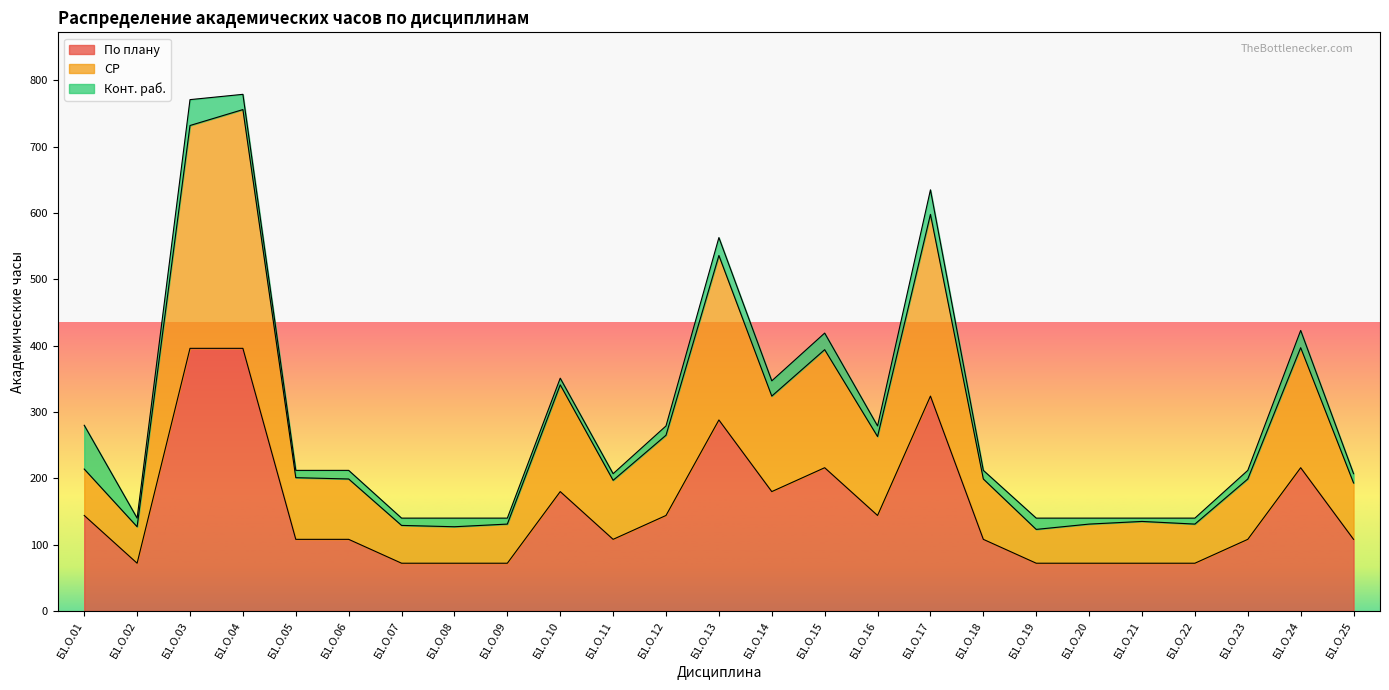

List the labels in order of По плану value, largest first.

Б1.О.03, Б1.О.04, Б1.О.17, Б1.О.13, Б1.О.15, Б1.О.24, Б1.О.10, Б1.О.14, Б1.О.01, Б1.О.12, Б1.О.16, Б1.О.05, Б1.О.06, Б1.О.11, Б1.О.18, Б1.О.23, Б1.О.25, Б1.О.02, Б1.О.07, Б1.О.08, Б1.О.09, Б1.О.19, Б1.О.20, Б1.О.21, Б1.О.22